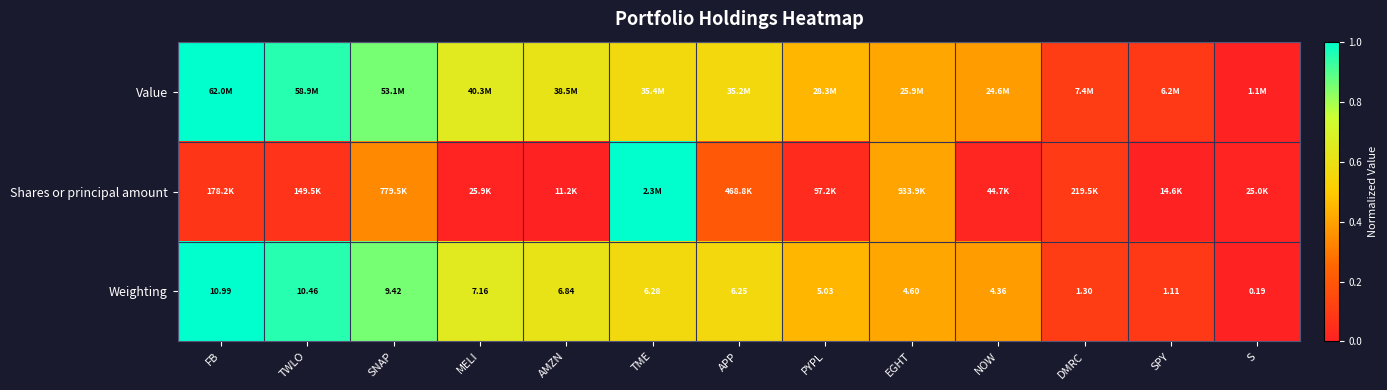

Where does the Weighting series first go above 6?

FB